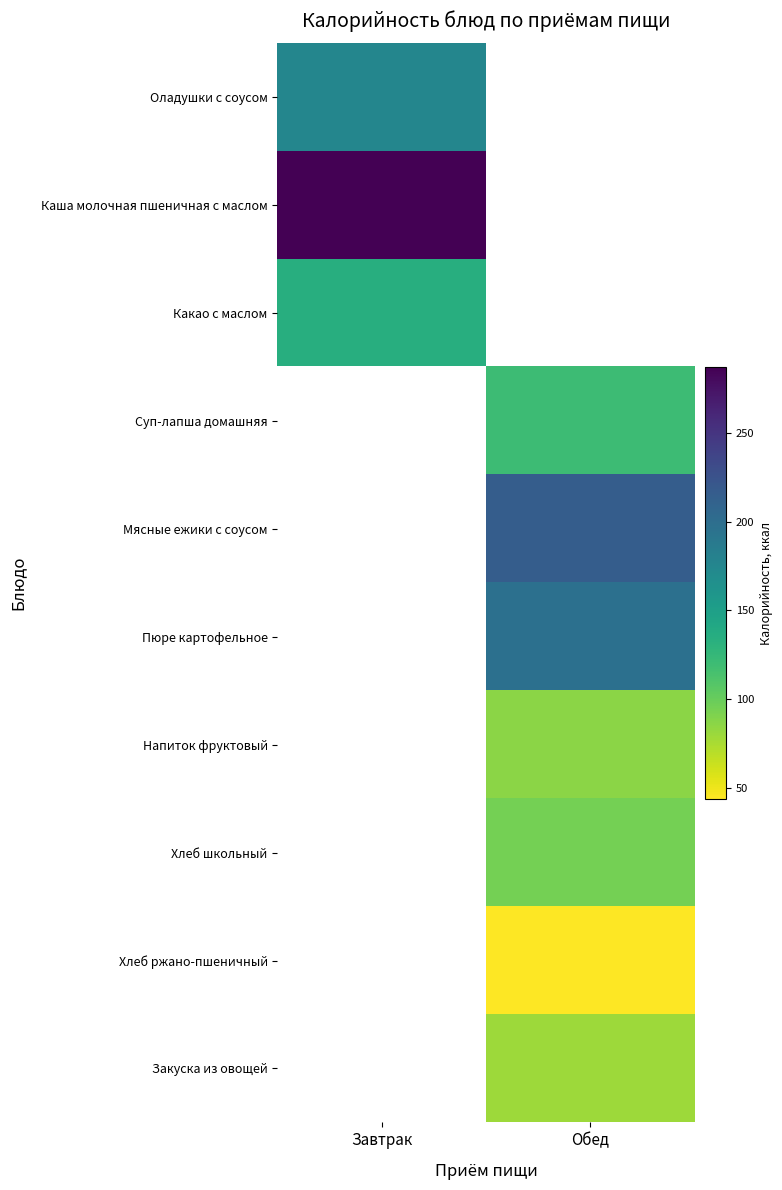

What is the smallest value displayed?

44.0